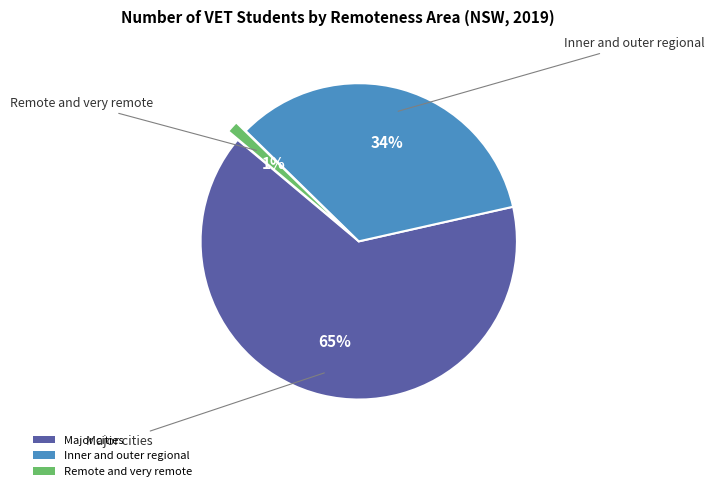

True or false: Major cities accounts for 55% of the total.

False